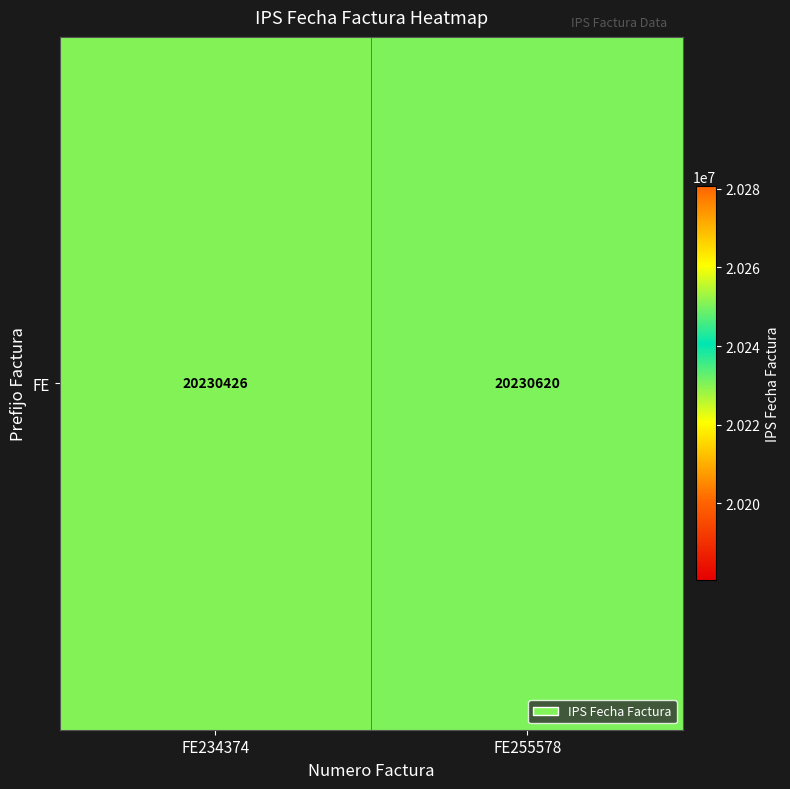

What is the average value?

20230523